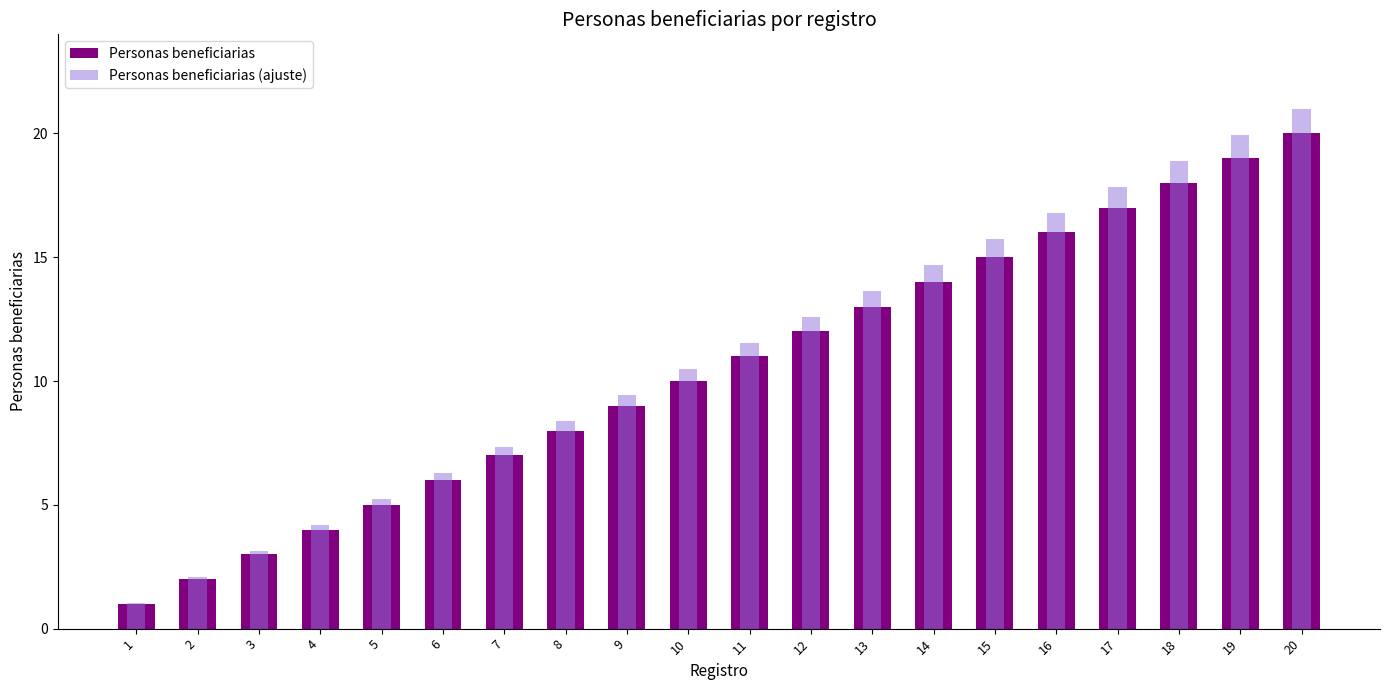

Which series has the widest spread of values?

Personas beneficiarias (ajuste)